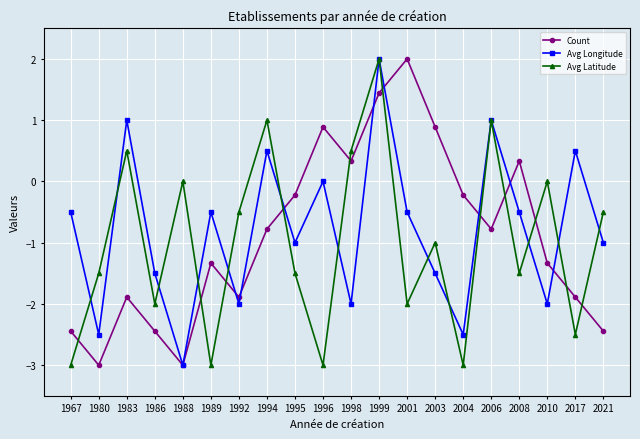

Is this an area chart (filled region under the line)?

No